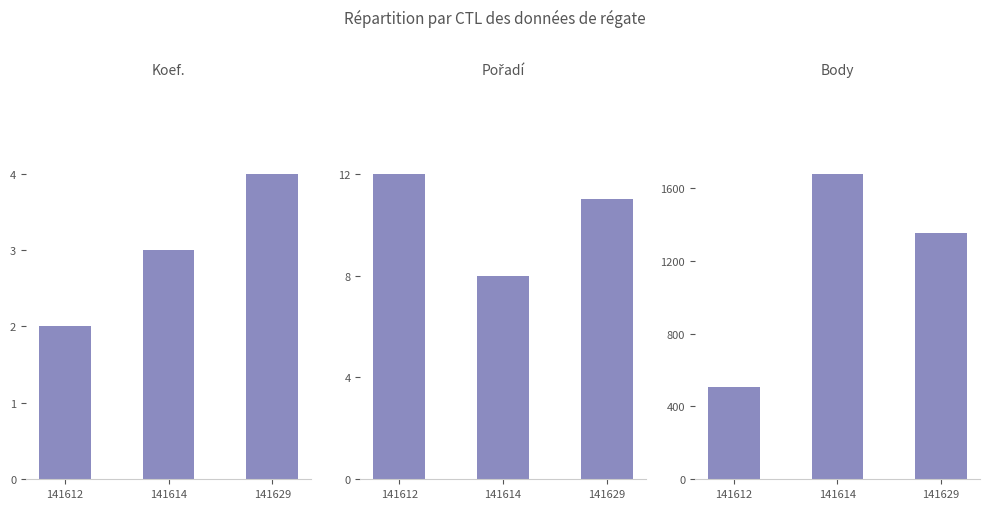

Where does the Koef. series first go above 3?

141629